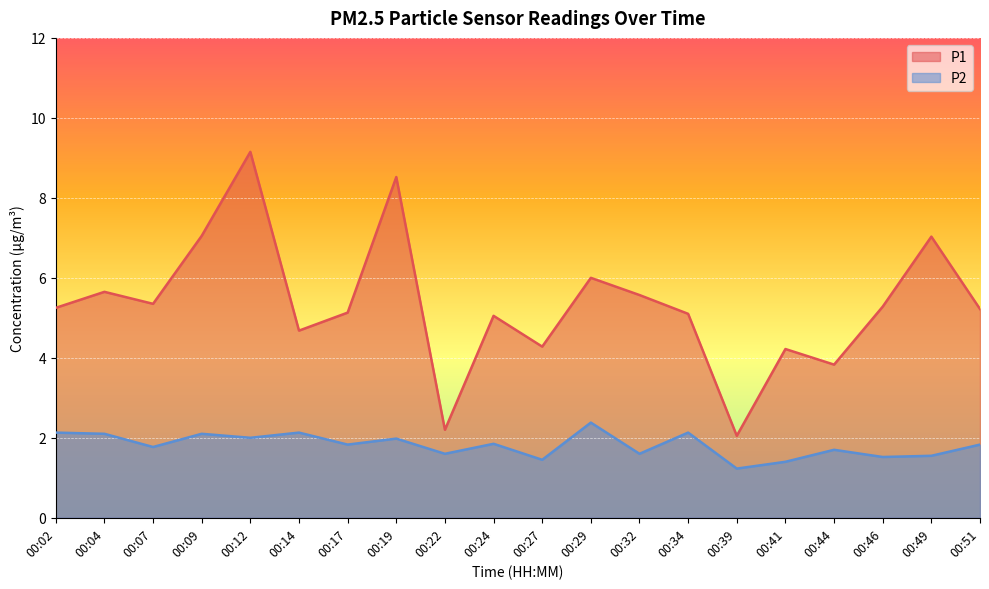

What is the difference between the second highest and minimum values in the P2 series?

0.9